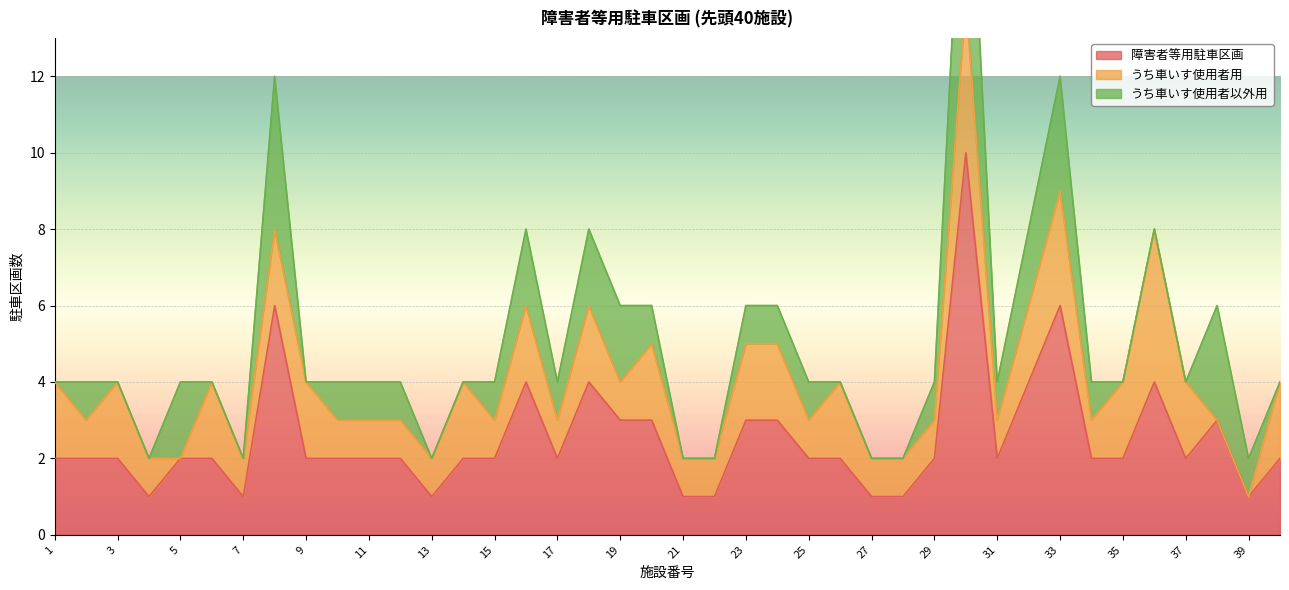

Where is the first local minimum for 障害者等用駐車区画?

4